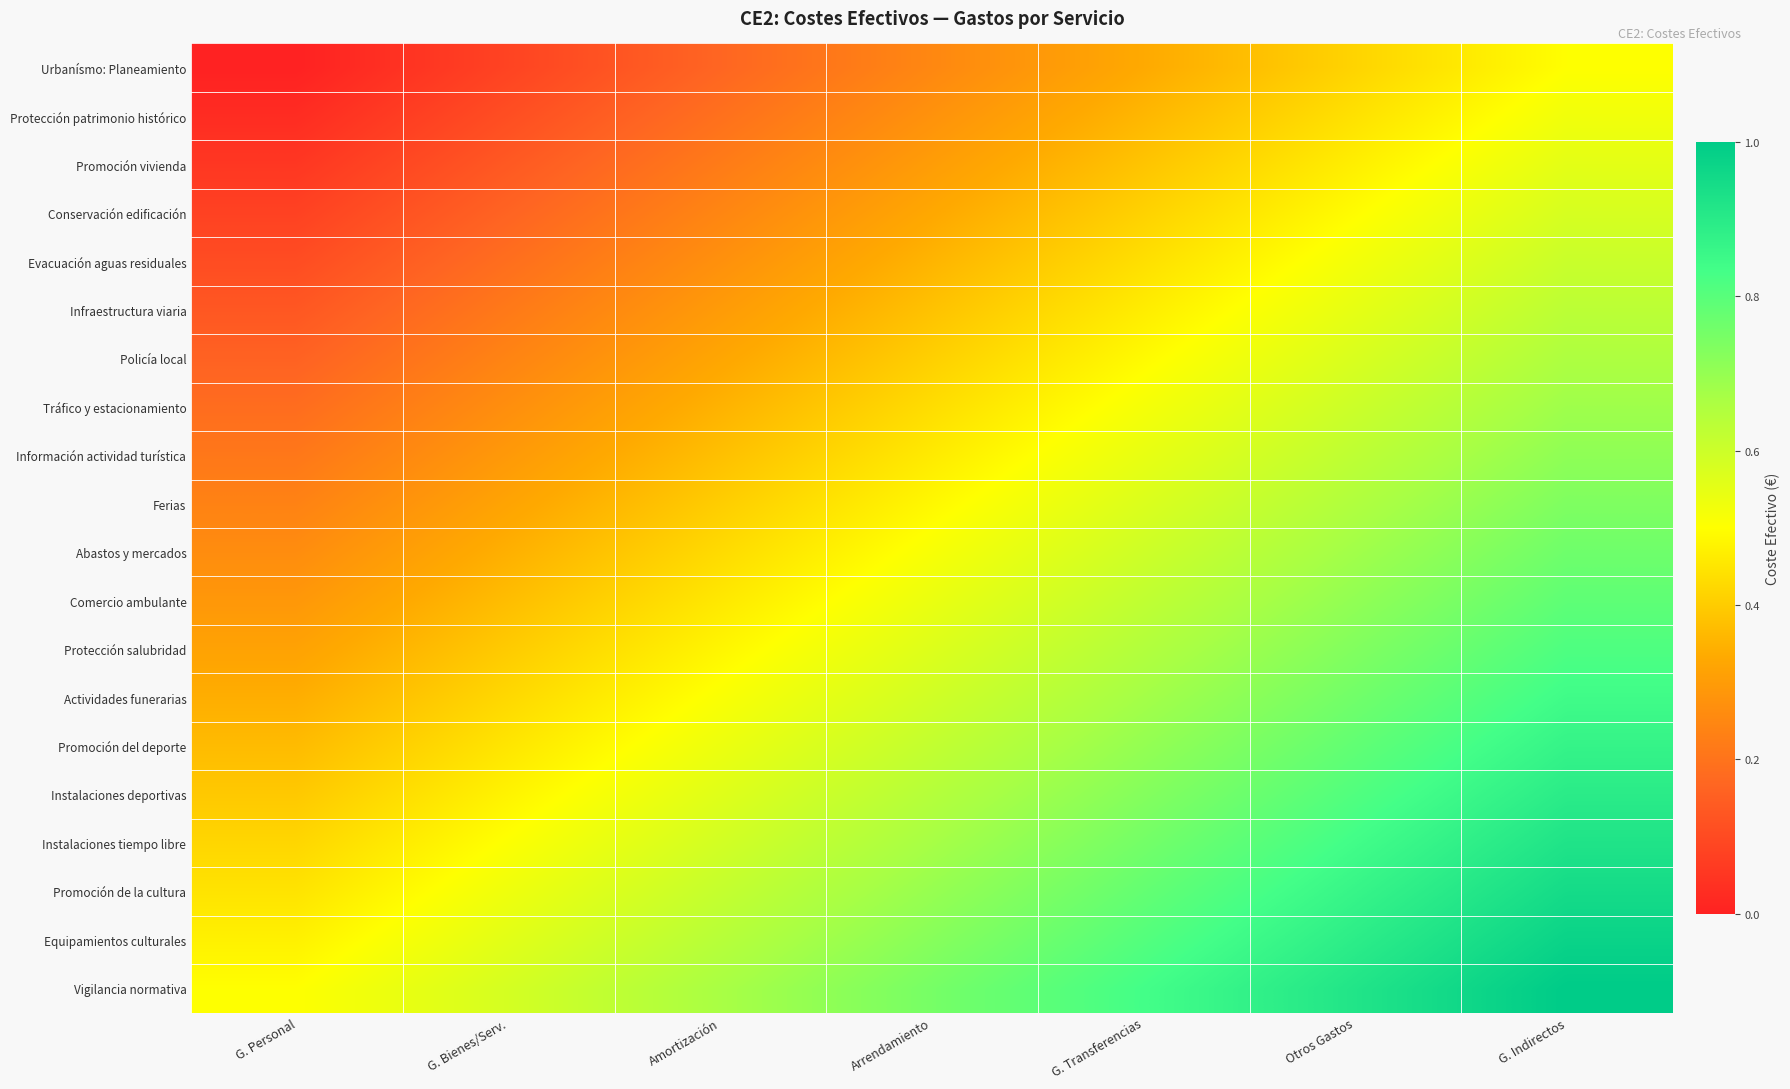

At how many categories does at least one series exceed 0?

7